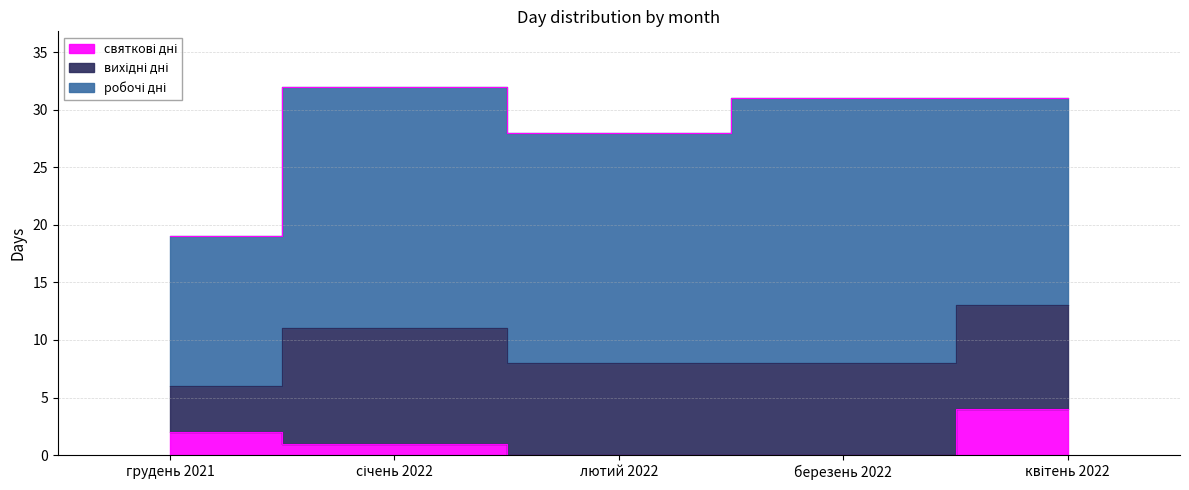

How many values in the робочі дні series exceed 20?

2